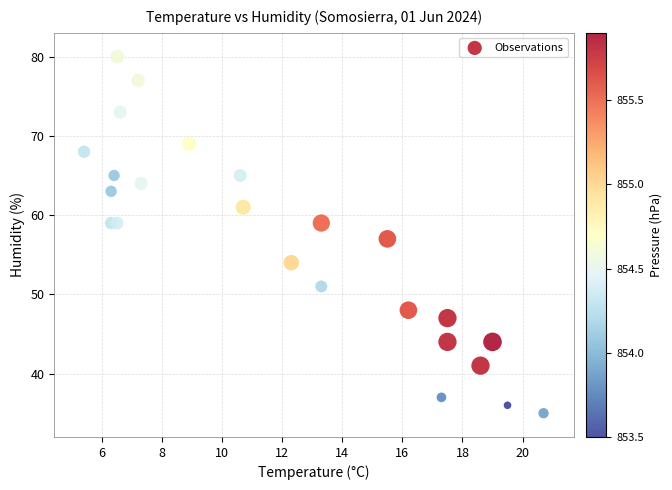

What is the range of Y values (max minus min)?

45